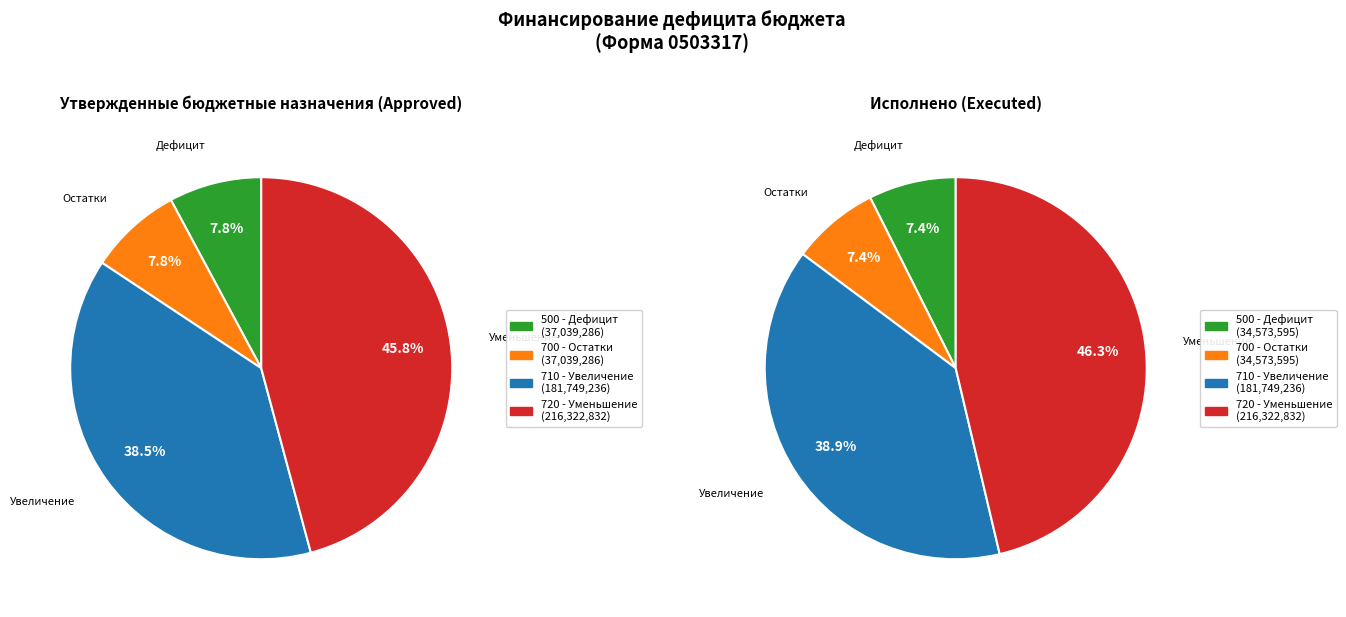

True or false: 700 - Изменение остатков средств accounts for 1% of the total.

False